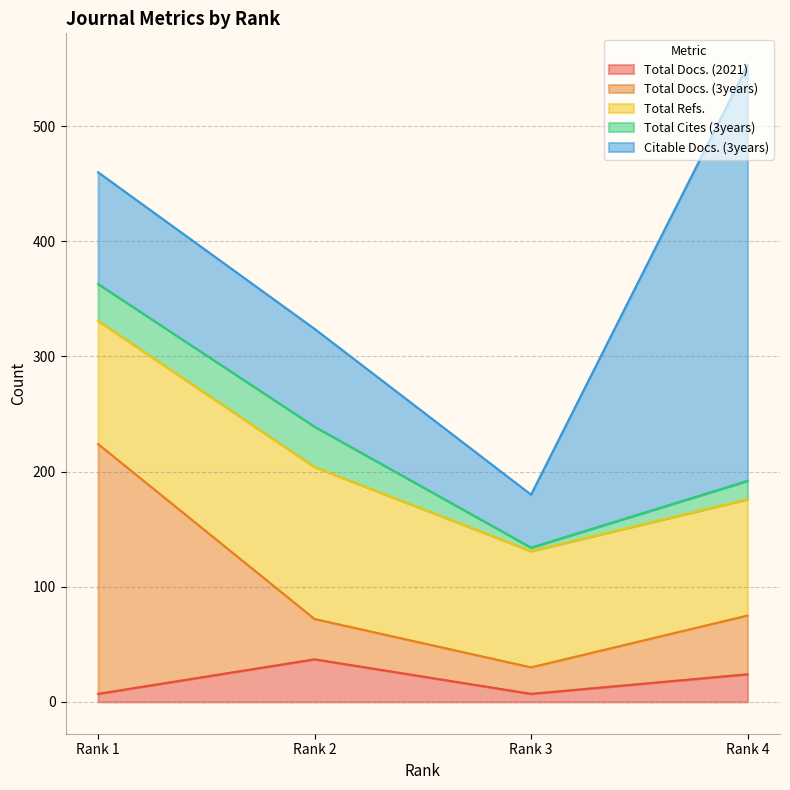

List the labels in order of Total Docs. (2021) value, smallest first.

Rank 1, Rank 3, Rank 4, Rank 2